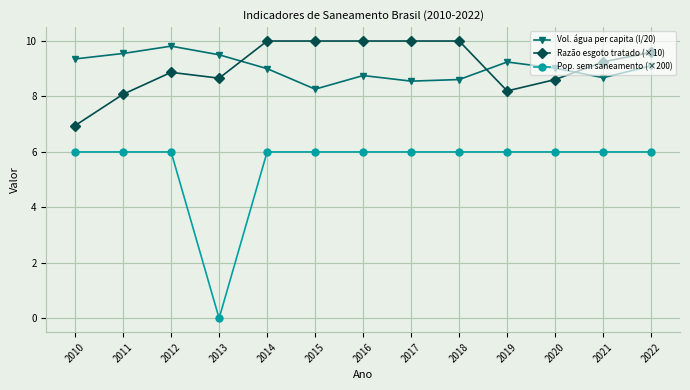

How many data points does each series have?

13